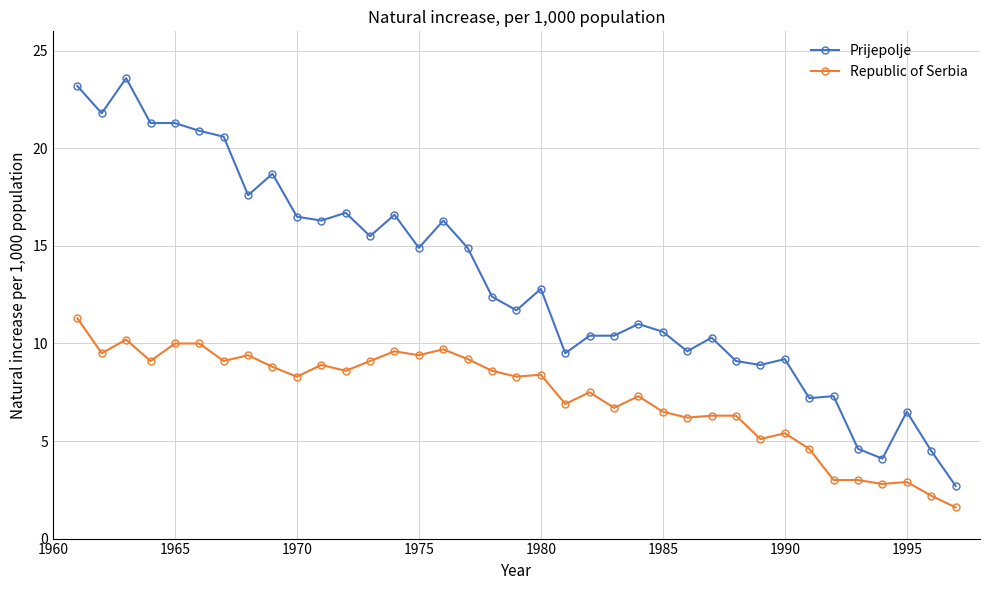

Which series has the widest spread of values?

Prijepolje